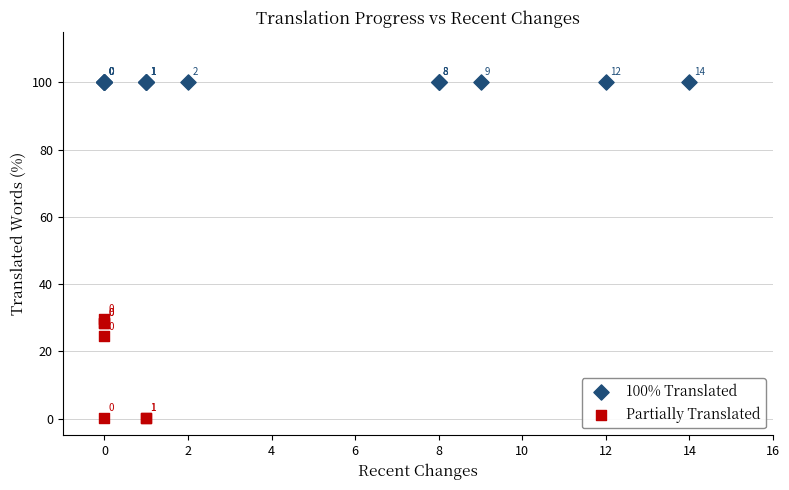

Which series contains the lowest Y value?

Partially Translated